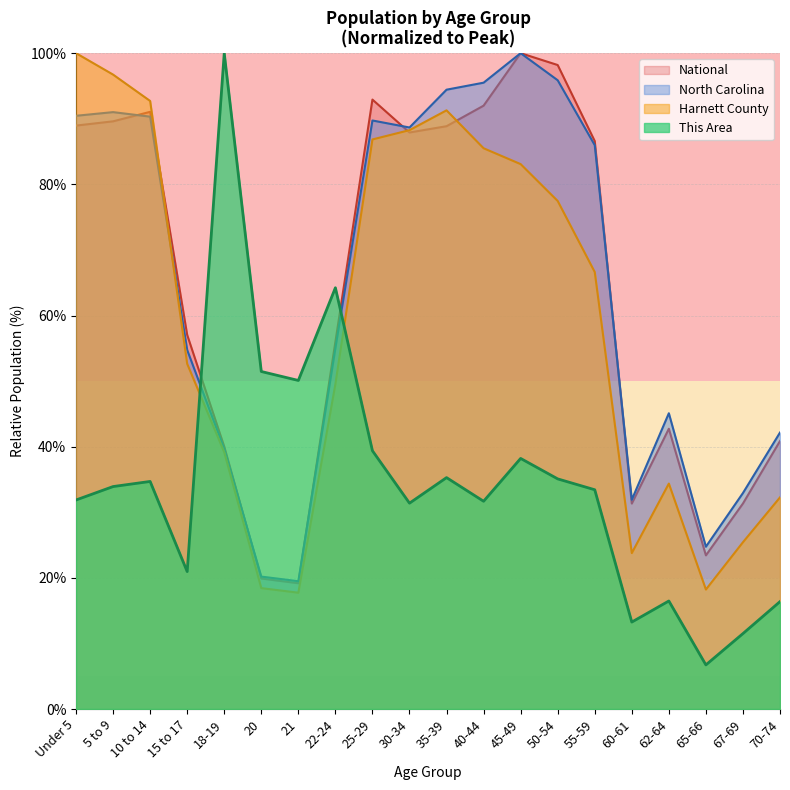

Reading left to right, list all the values displayed in this chart.

This Area: 31.9	33.9	34.7	21.0	100.0	51.5	50.1	64.2	39.4	31.4	35.3	31.7	38.2	35.1	33.4	13.3	16.5	6.7	11.5	16.4
Harnett County: 100.0	96.7	92.7	52.6	39.2	18.4	17.7	49.5	86.8	88.3	91.3	85.5	83.1	77.5	66.6	23.8	34.4	18.2	25.4	32.3
North Carolina: 90.5	91.0	90.3	54.7	39.6	20.2	19.5	55.0	89.7	88.7	94.4	95.5	100.0	95.9	86.0	31.9	45.1	24.7	32.9	42.2
National: 89.0	89.6	91.1	57.0	40.0	19.9	19.2	56.0	92.9	87.9	88.9	92.0	100.0	98.2	86.6	31.3	42.7	23.4	31.3	40.9